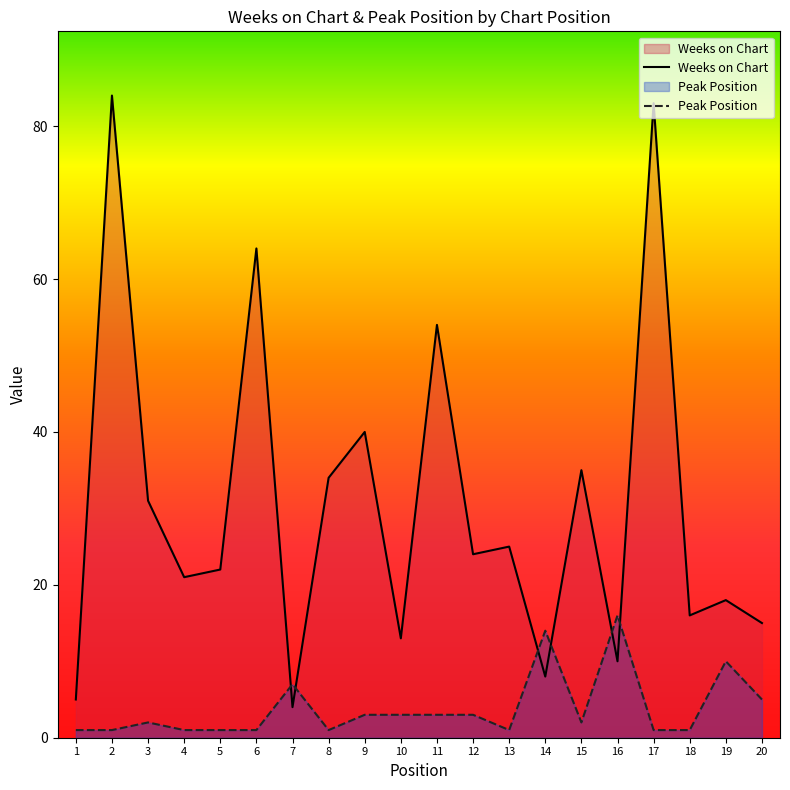

How many lines are shown in the chart?

2